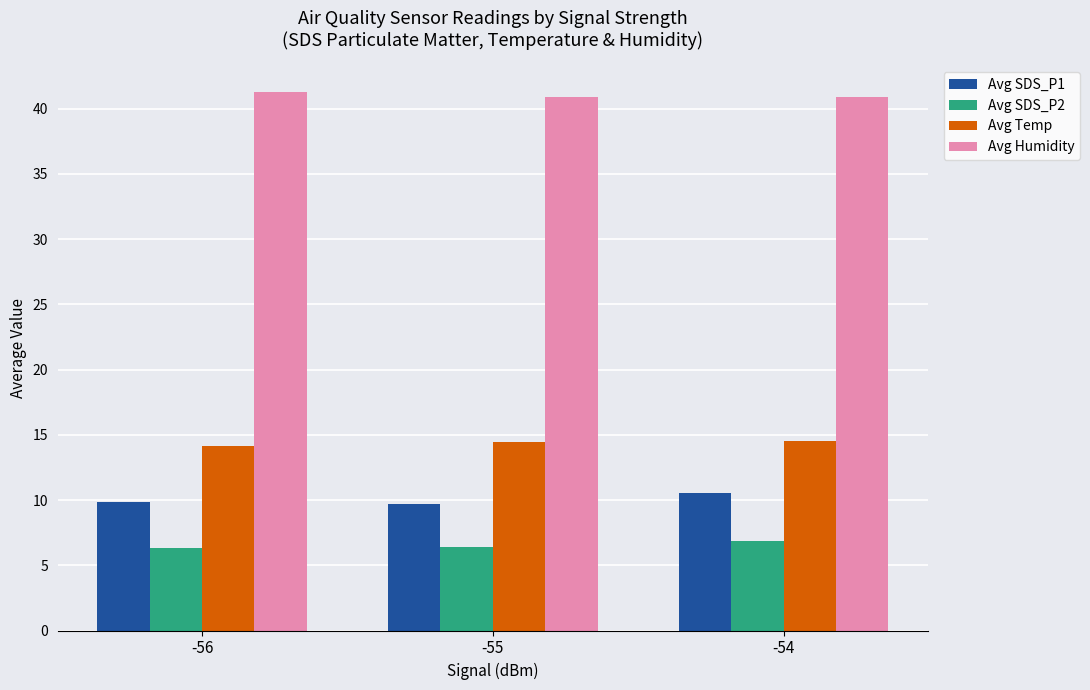

What is the difference between the highest and lowest values at -55?

34.5